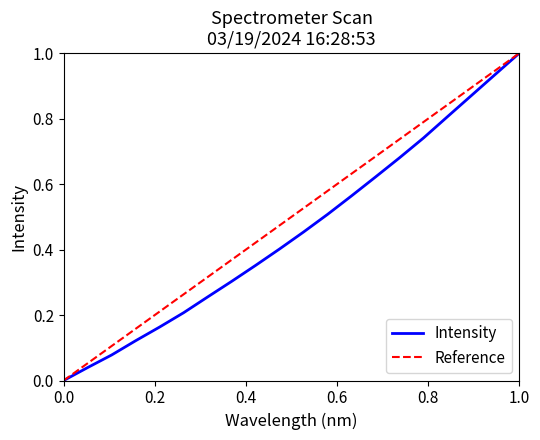

Which category has the highest value in the Intensity series?

1.0